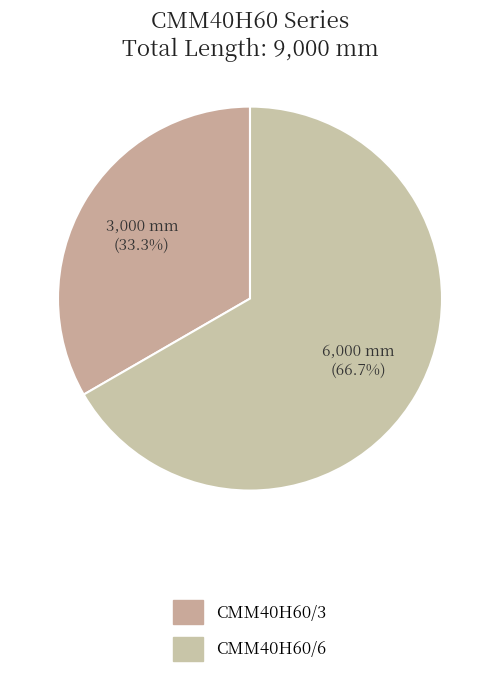

How many segments does this pie chart have?

2